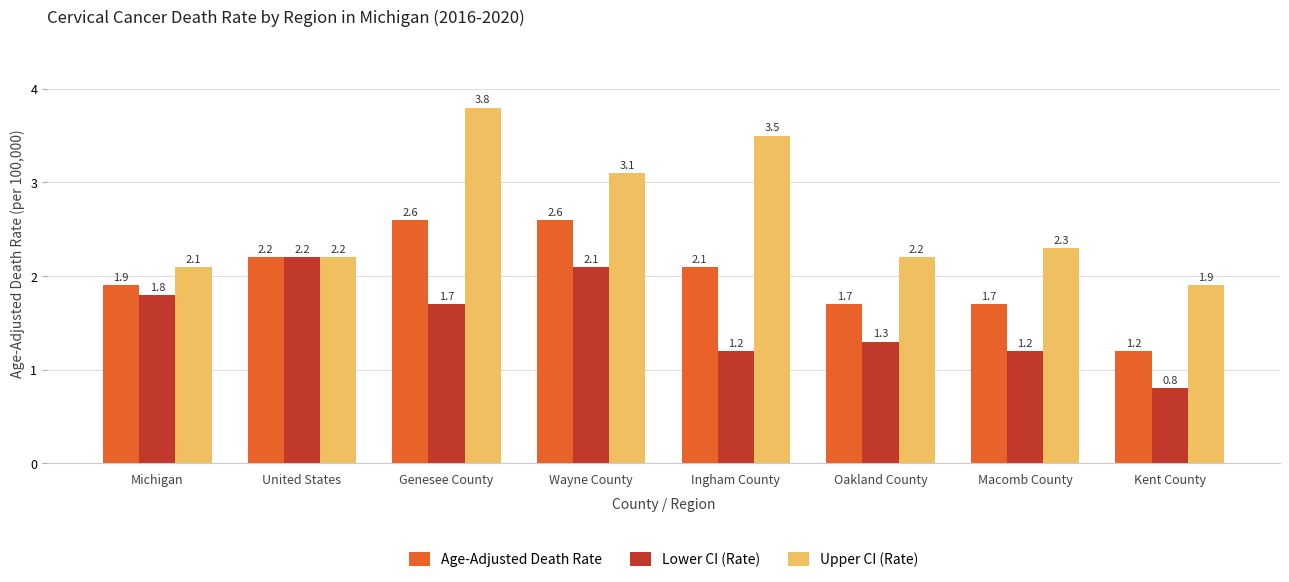

Reading right to left, what are all the values shown in this chart?

Age-Adjusted Death Rate: 1.2	1.7	1.7	2.1	2.6	2.6	2.2	1.9
Lower CI (Rate): 0.8	1.2	1.3	1.2	2.1	1.7	2.2	1.8
Upper CI (Rate): 1.9	2.3	2.2	3.5	3.1	3.8	2.2	2.1